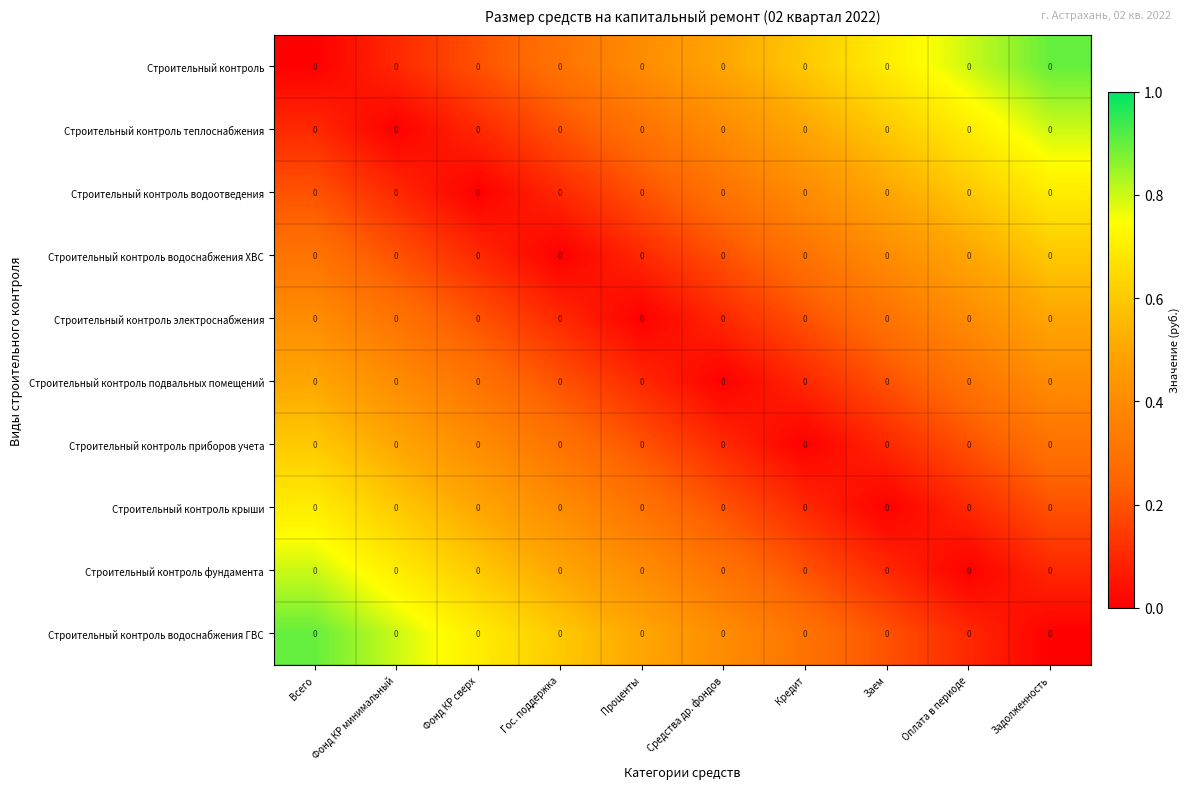

Between Средства др. фондов and Задолженность, which series saw the biggest shift?

Строительный контроль